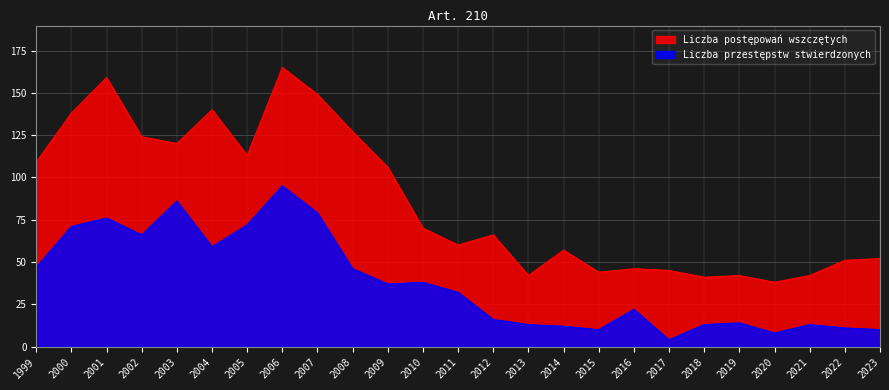

What is the total value across all series at 2023?

62